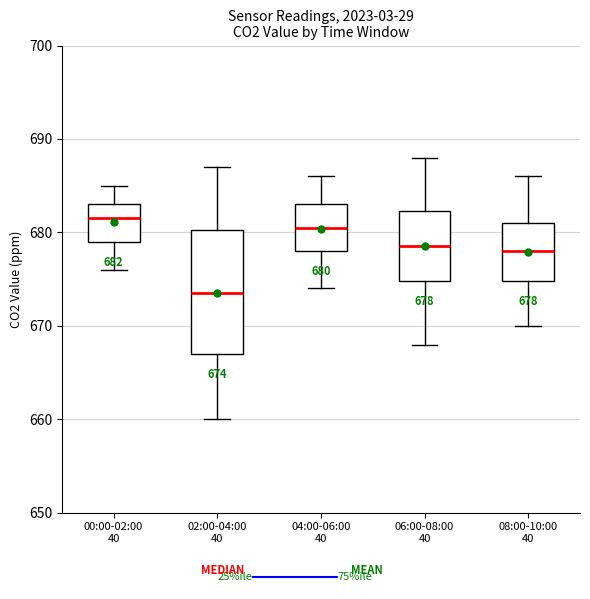

Which box has the highest median line?

00:00-02:00 40